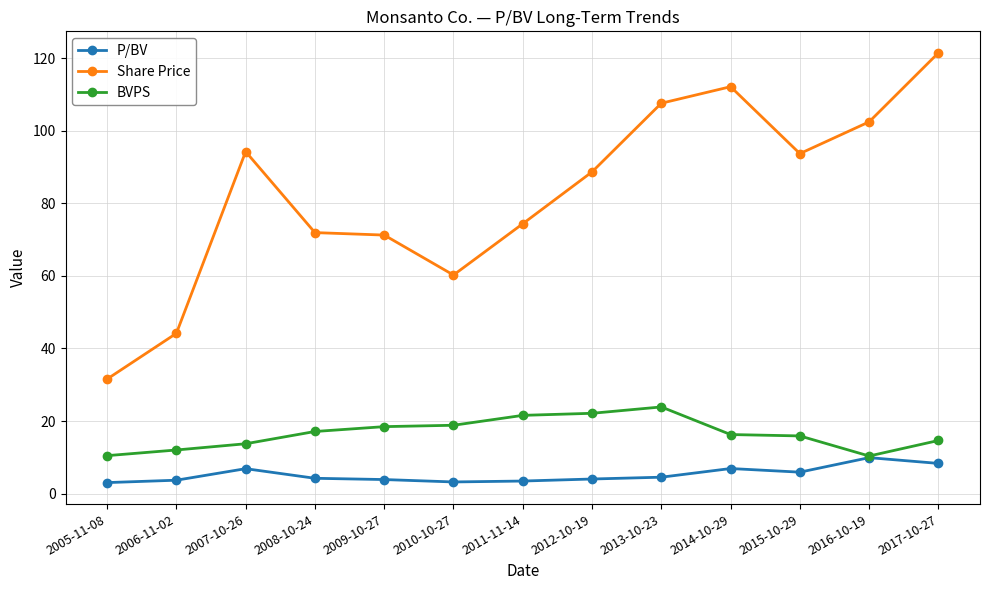

How many lines are shown in the chart?

3